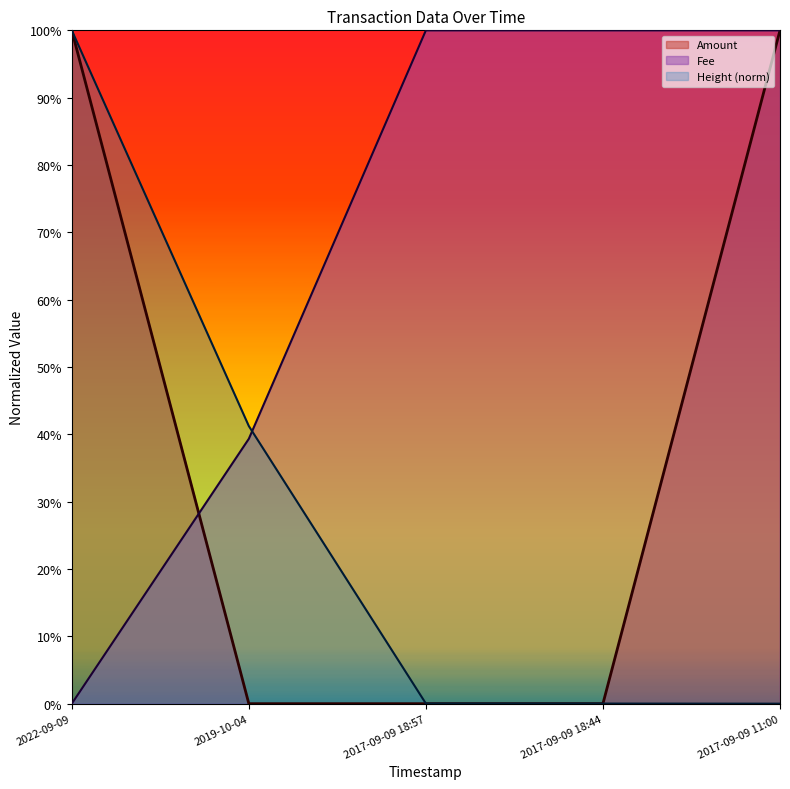

Does the chart display data point markers on the line(s)?

No